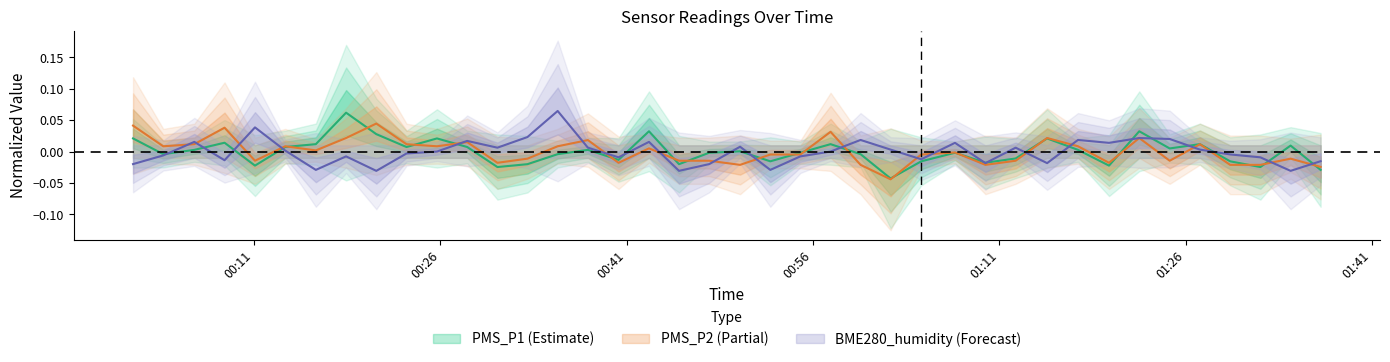

Which category has the lowest value in the PMS_P2 series?

2021/12/26 01:02:15